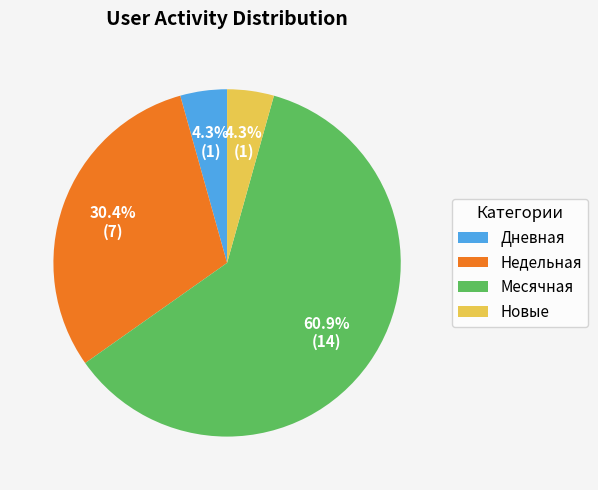

Do Недельная and Дневная together represent more than half of the pie?

No